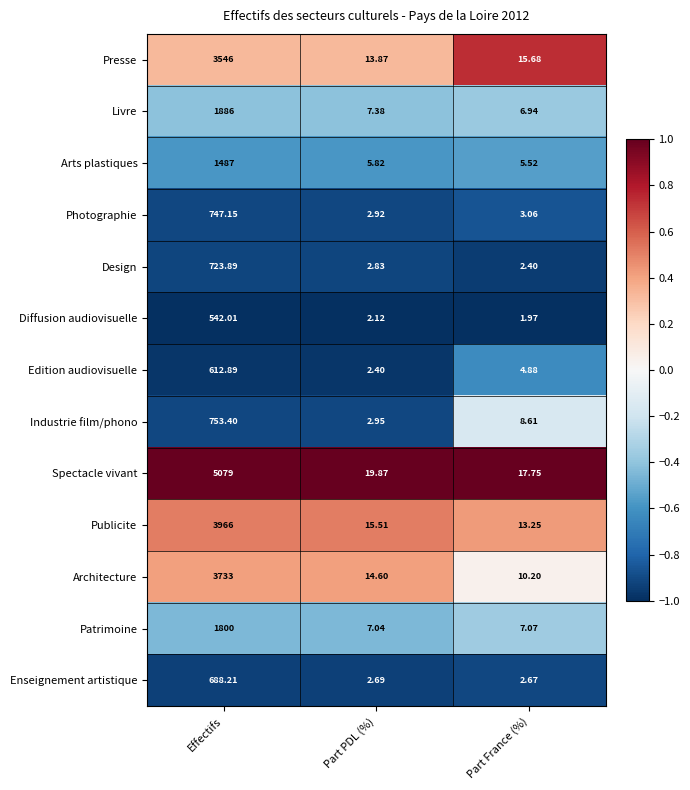

How many distinct data groups are displayed?

13